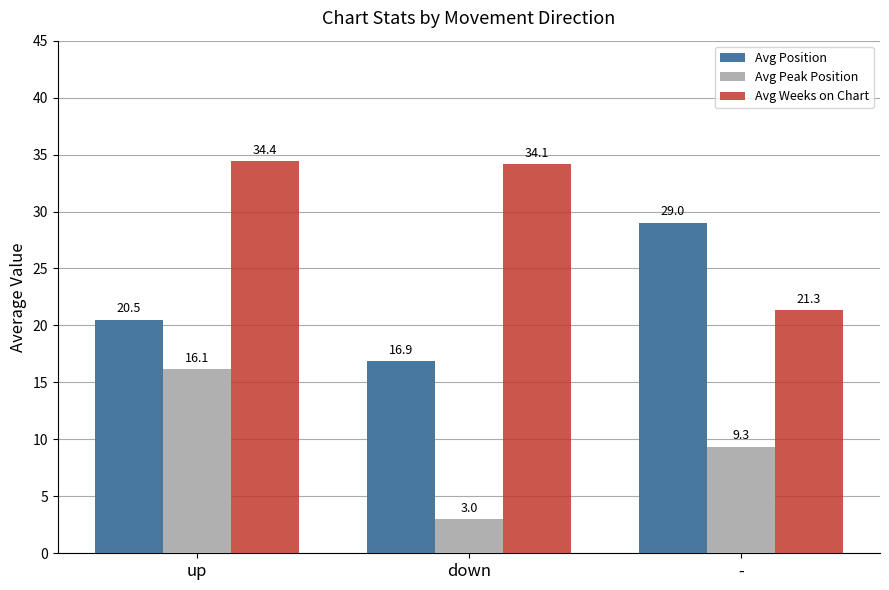

What is the spread (max minus min) of values at down?

31.1